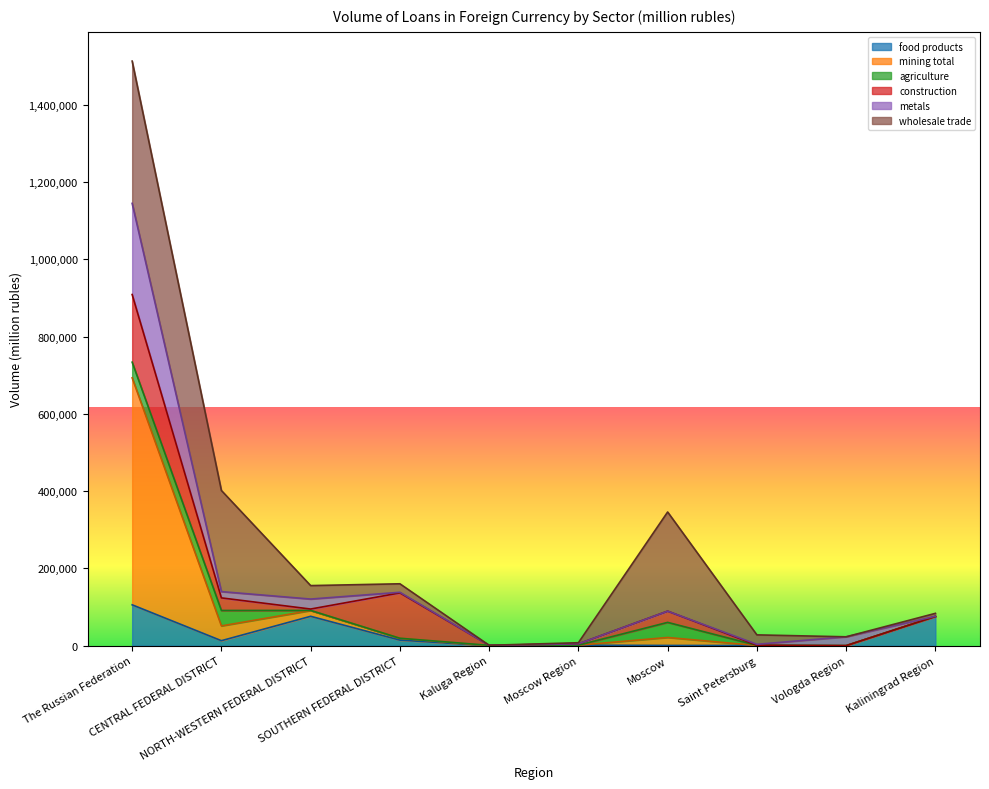

True or false: mining total has more than 1 points higher than both neighbors.

True